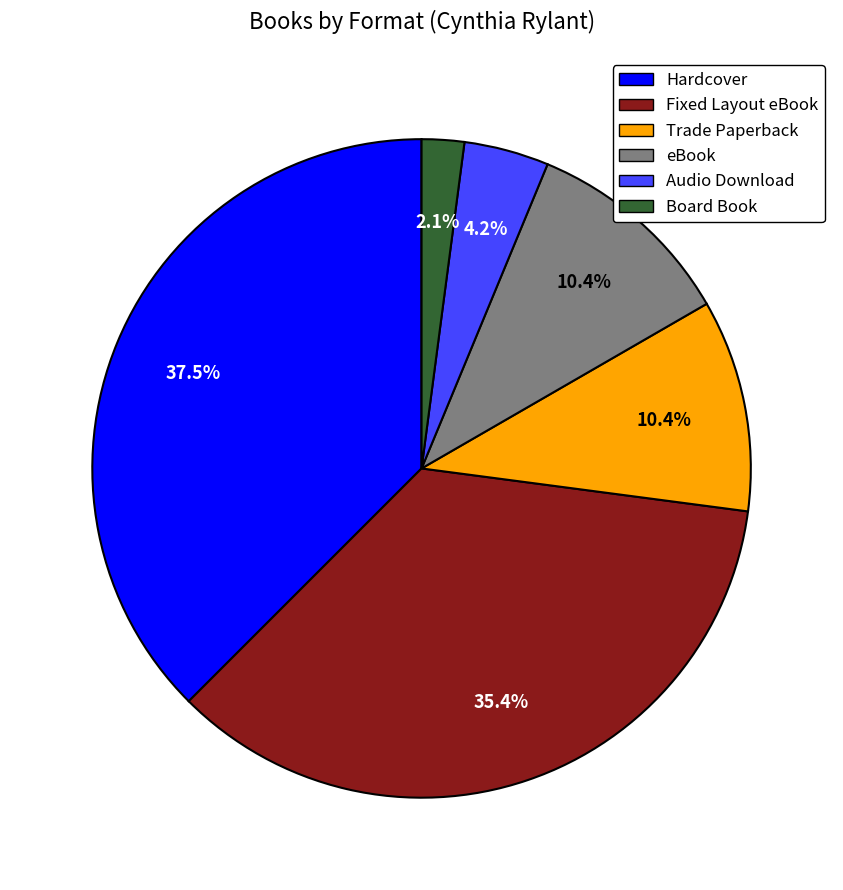

Which has a higher value, eBook or Audio Download?

eBook